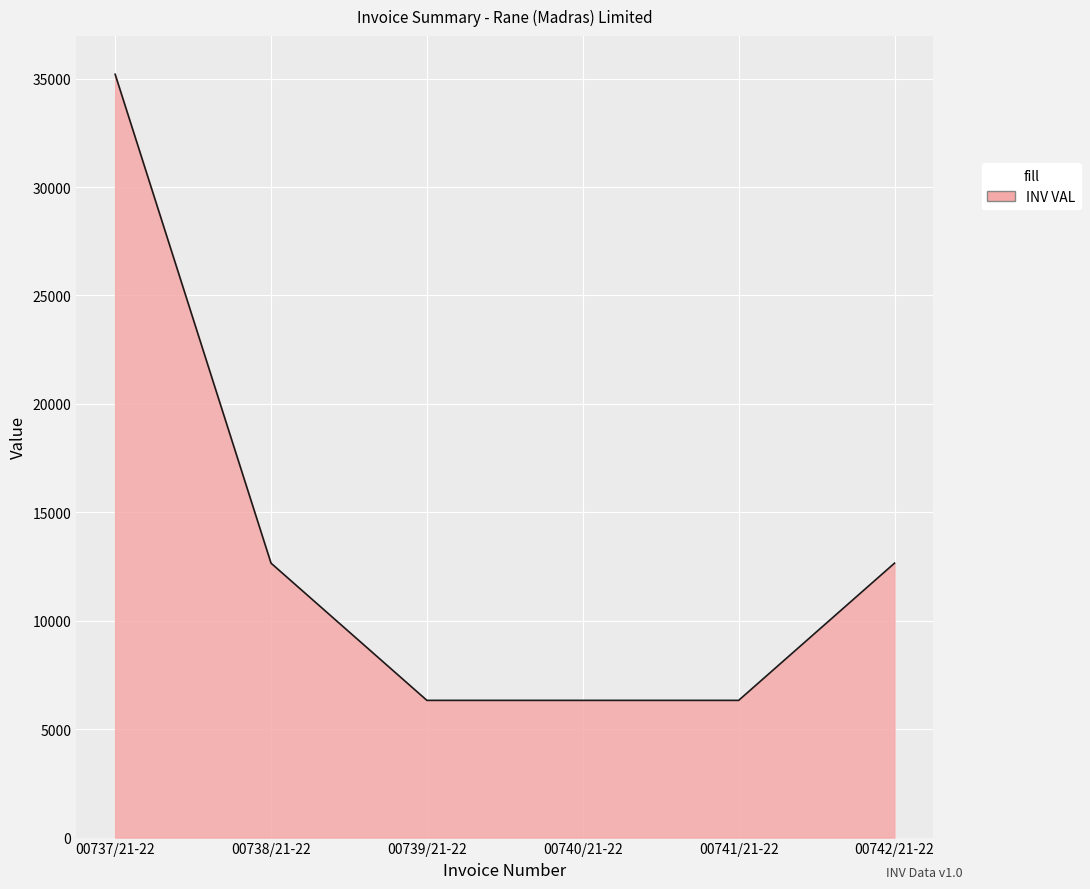

How many distinct data groups are displayed?

1